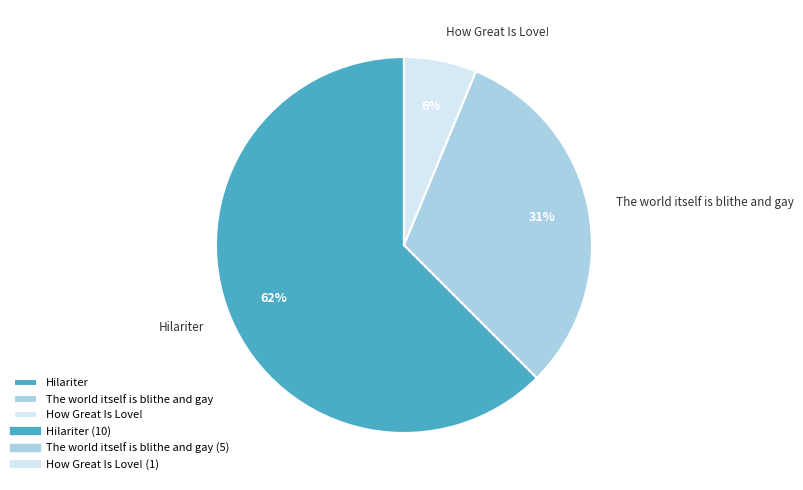

Between How Great Is Love! and Hilariter, which is larger?

Hilariter